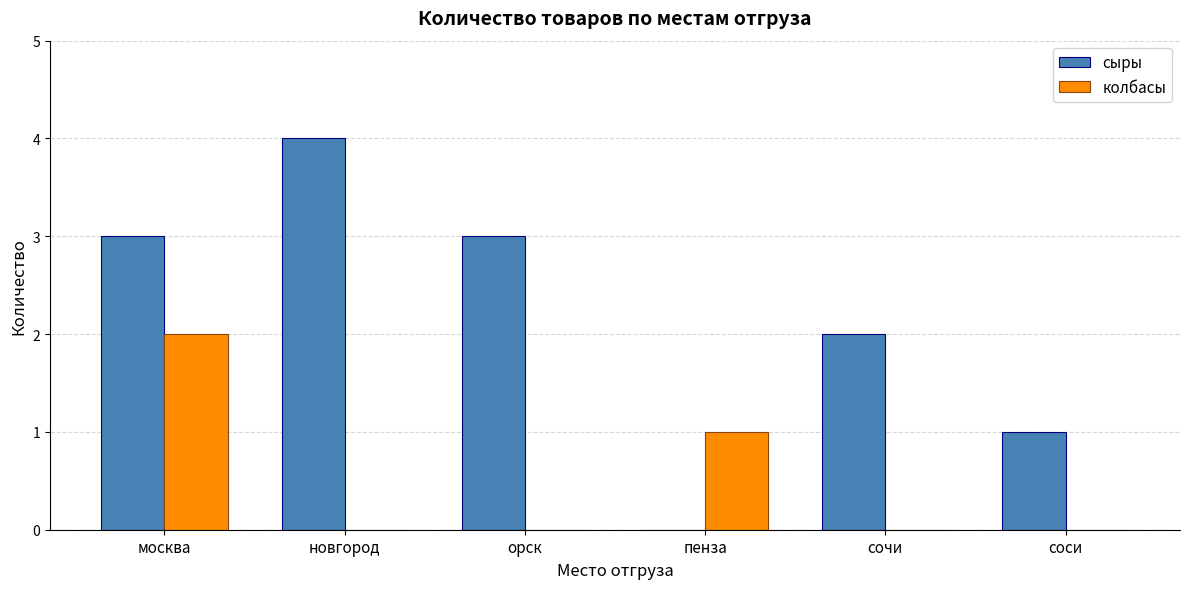

Reading left to right, transcribe all the data shown in this chart.

сыры: 3	4	3	0	2	1
колбасы: 2	0	0	1	0	0